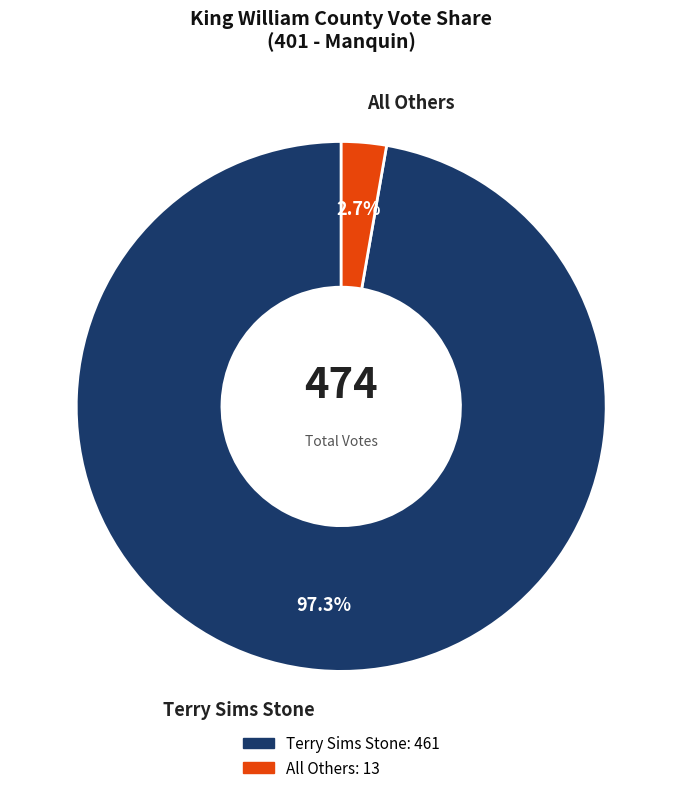

What is the smallest slice in the pie chart?

All Others